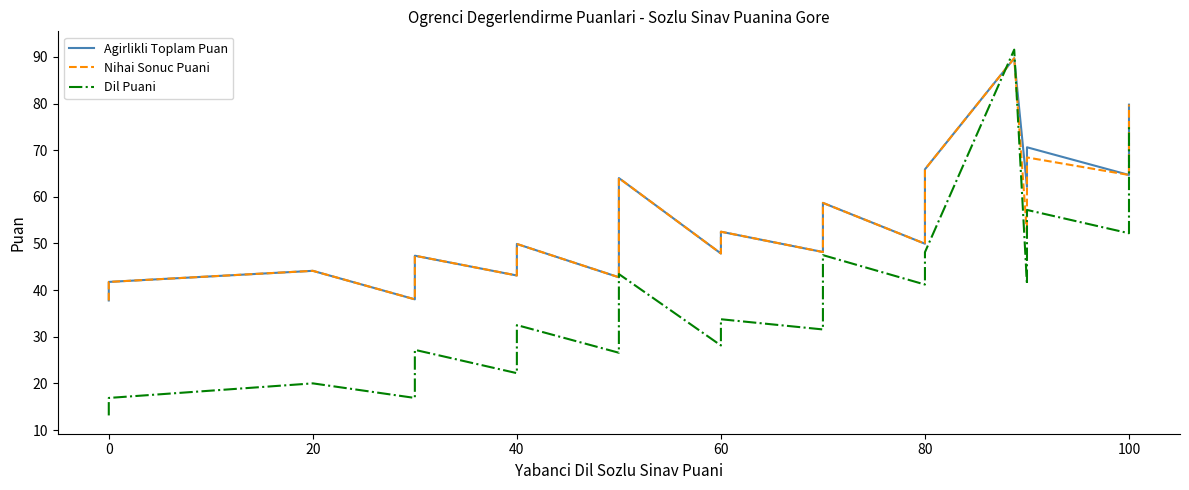

Which series has the largest range (max minus min)?

Dil Puani